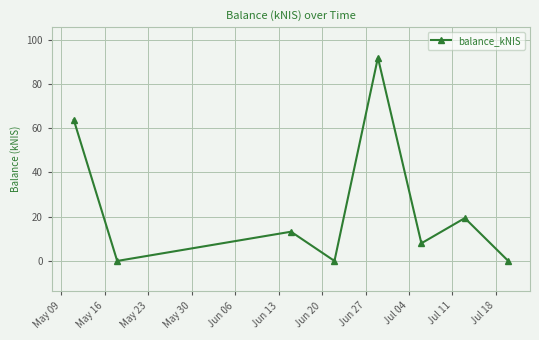

What is the difference between the maximum and minimum values?

91.8